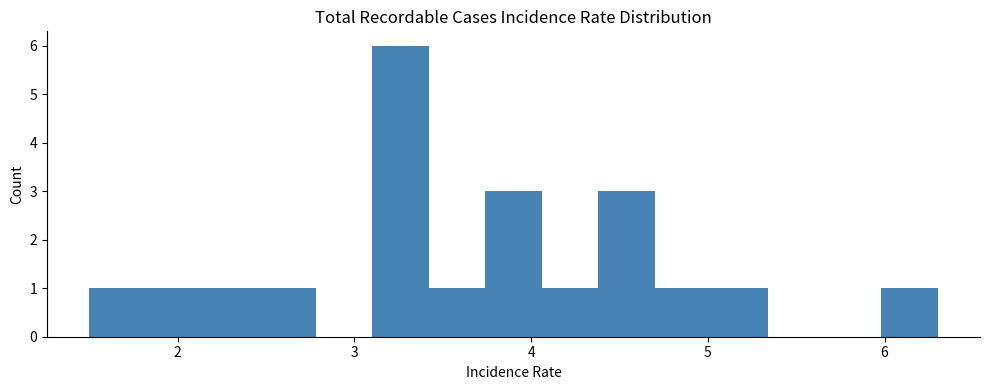

Read against the x-axis, roughly where is the centre of the tallest bar?

3.3